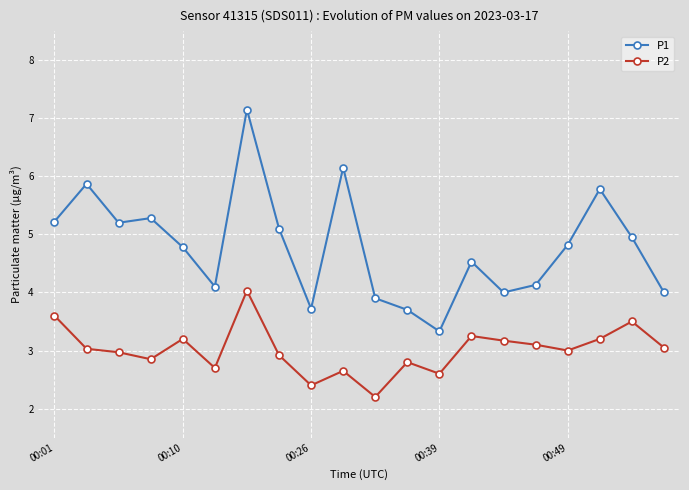

What is the difference between the maximum and minimum values in the P2 series?

1.8